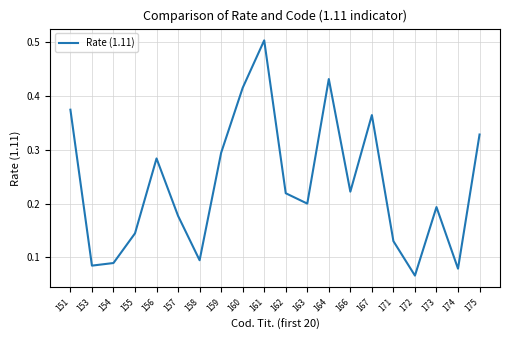

What is the change in value from 151 to 161?

+0.1